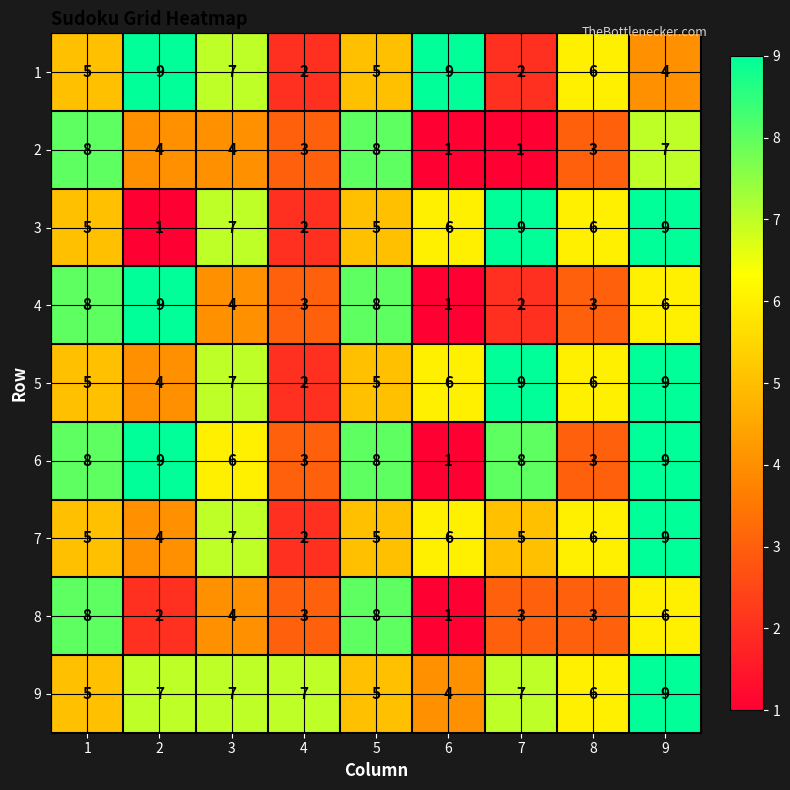

What is the difference between the highest and lowest values at 5?

3